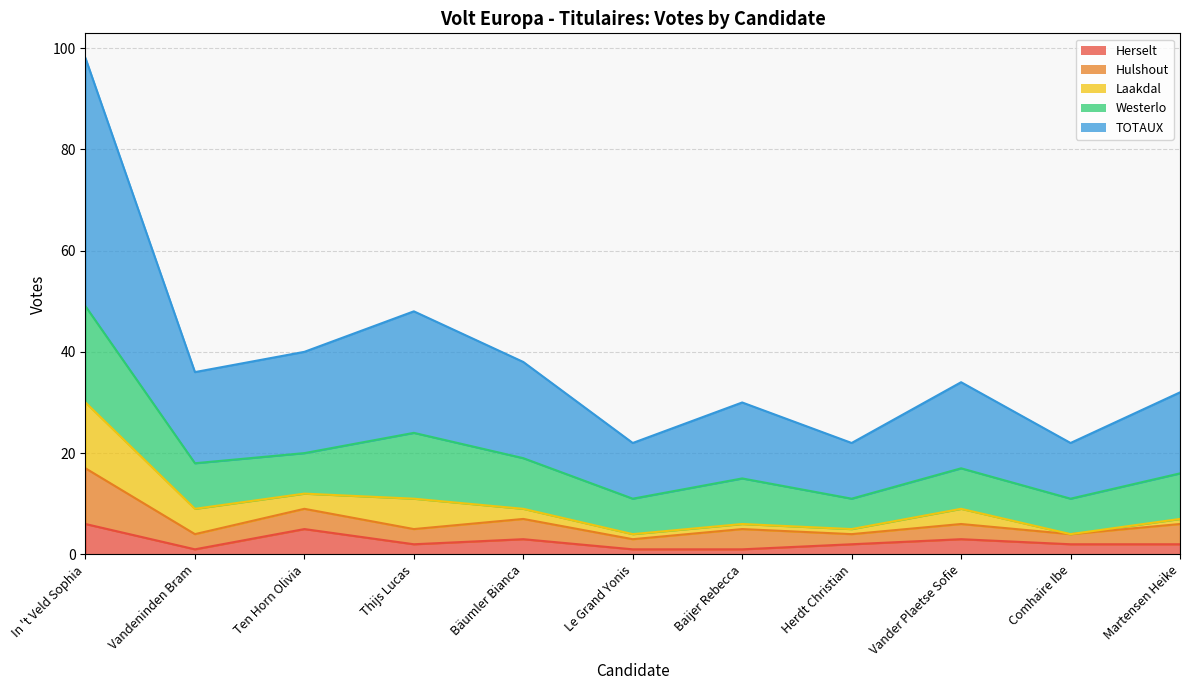

What is the total value across all series at Bäumler Bianca?

38